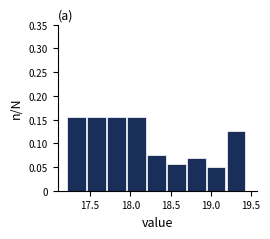

Reading left to right, transcribe this chart: for each bar, give the range it covers on the x-axis and its height. Neither the bar edges nor the heights are printed on the chart, so give them approximately, as read against the axes.

17.20 to 17.45: 0.155
17.45 to 17.70: 0.155
17.70 to 17.95: 0.155
17.95 to 18.20: 0.155
18.20 to 18.45: 0.075
18.45 to 18.70: 0.055
18.70 to 18.95: 0.070
18.95 to 19.20: 0.050
19.20 to 19.45: 0.125